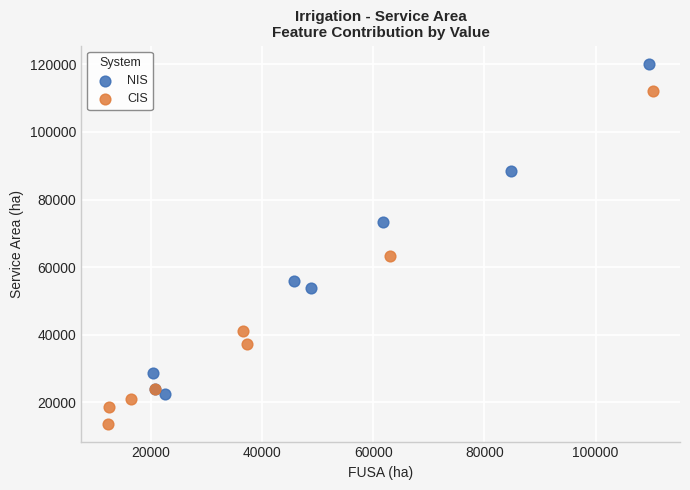

Which series reaches the minimum Y coordinate?

CIS